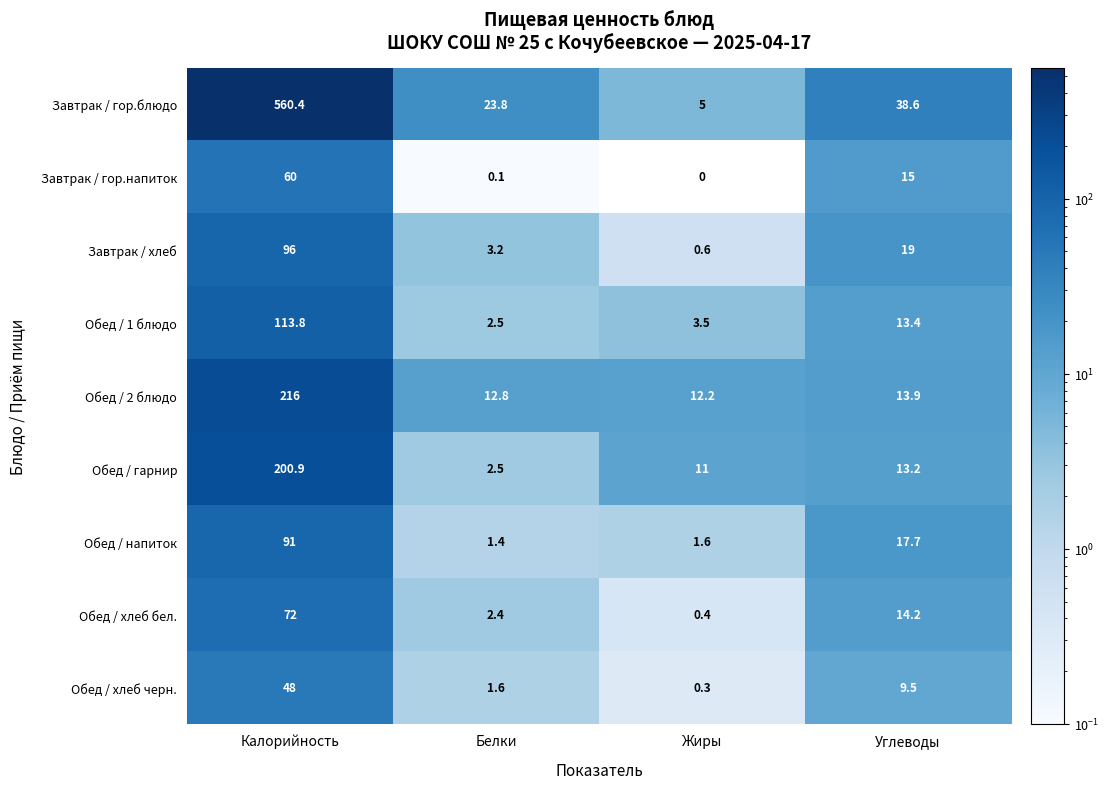

What is the difference between the maximum and minimum values in the Обед / напиток series?

89.6